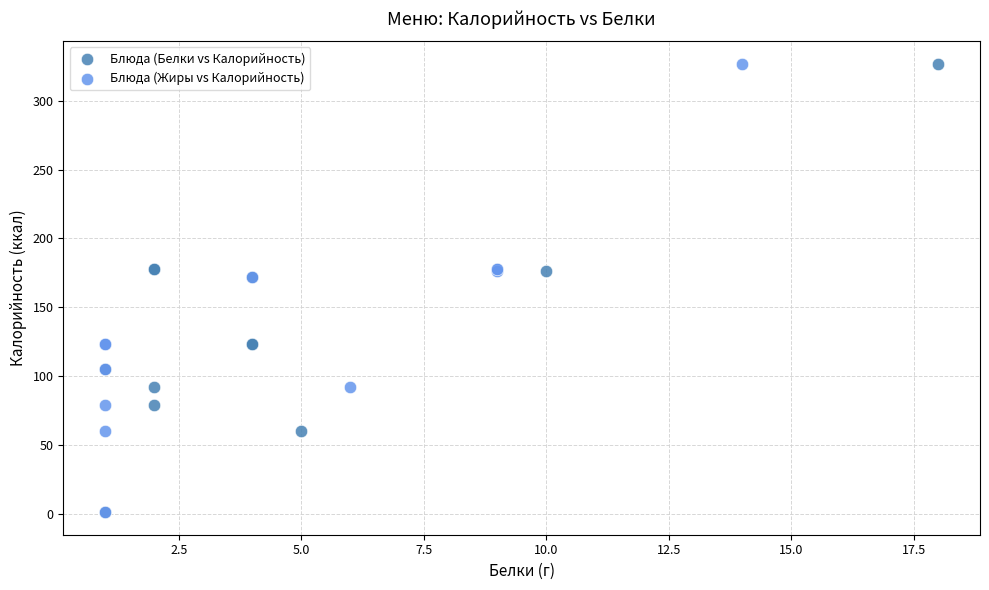

What are all the series names shown in the legend?

Блюда (Белки vs Калорийность), Блюда (Жиры vs Калорийность)